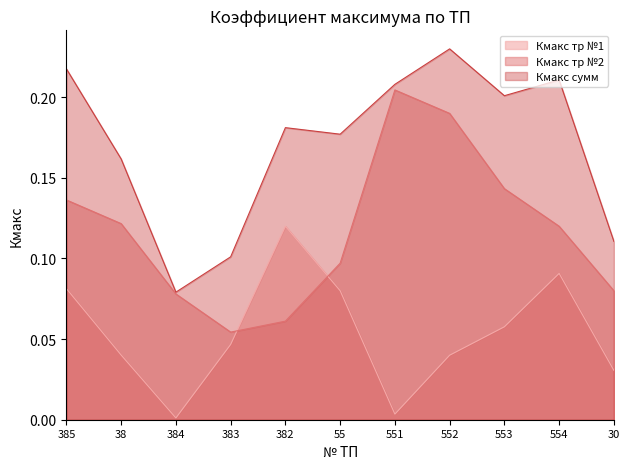

Reading left to right, what are all the values shown in this chart?

Кмакс тр №1: 385=0.1	38=0.0	384=0.0	383=0.0	382=0.1	55=0.1	551=0.0	552=0.0	553=0.1	554=0.1	30=0.0
Кмакс тр №2: 385=0.1	38=0.1	384=0.1	383=0.1	382=0.1	55=0.1	551=0.2	552=0.2	553=0.1	554=0.1	30=0.1
Кмакс сумм: 385=0.2	38=0.2	384=0.1	383=0.1	382=0.2	55=0.2	551=0.2	552=0.2	553=0.2	554=0.2	30=0.1